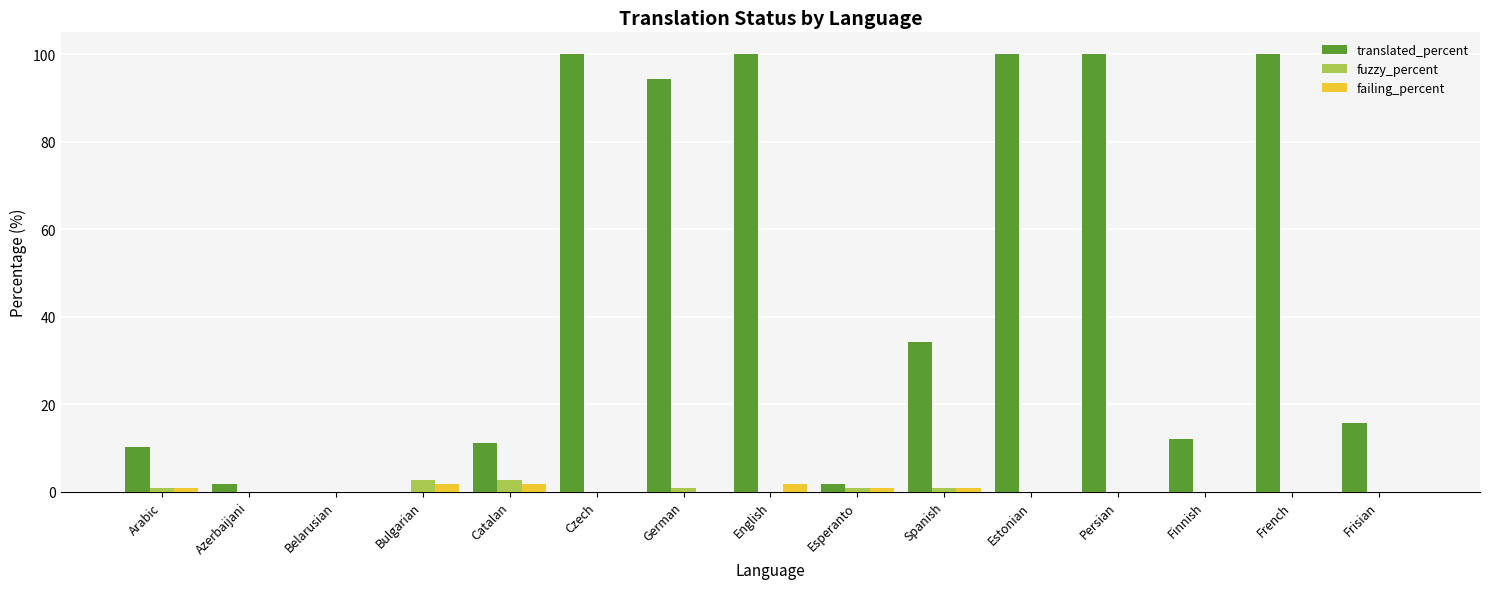

Reading left to right, list all the values displayed in this chart.

translated_percent: Arabic=10.1	Azerbaijani=1.8	Belarusian=0.0	Bulgarian=0.0	Catalan=11.1	Czech=100.0	German=94.4	English=100.0	Esperanto=1.8	Spanish=34.2	Estonian=100.0	Persian=100.0	Finnish=12.0	French=100.0	Frisian=15.7
fuzzy_percent: Arabic=0.9	Azerbaijani=0.0	Belarusian=0.0	Bulgarian=2.7	Catalan=2.7	Czech=0.0	German=0.9	English=0.0	Esperanto=0.9	Spanish=0.9	Estonian=0.0	Persian=0.0	Finnish=0.0	French=0.0	Frisian=0.0
failing_percent: Arabic=0.9	Azerbaijani=0.0	Belarusian=0.0	Bulgarian=1.8	Catalan=1.8	Czech=0.0	German=0.0	English=1.8	Esperanto=0.9	Spanish=0.9	Estonian=0.0	Persian=0.0	Finnish=0.0	French=0.0	Frisian=0.0